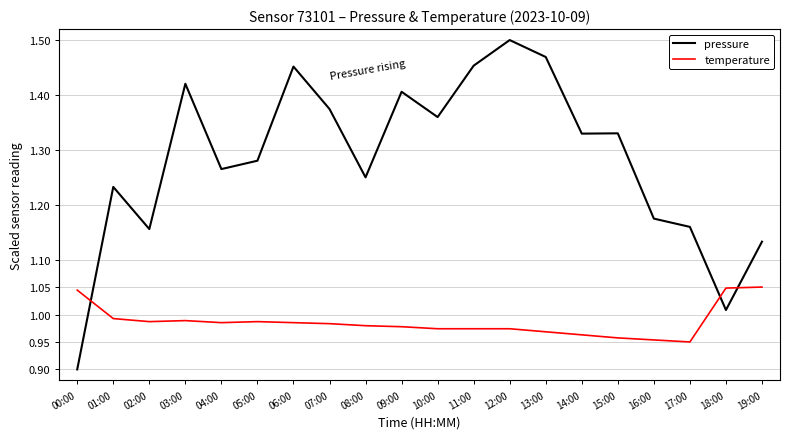

At which label does pressure reach its minimum?

00:00